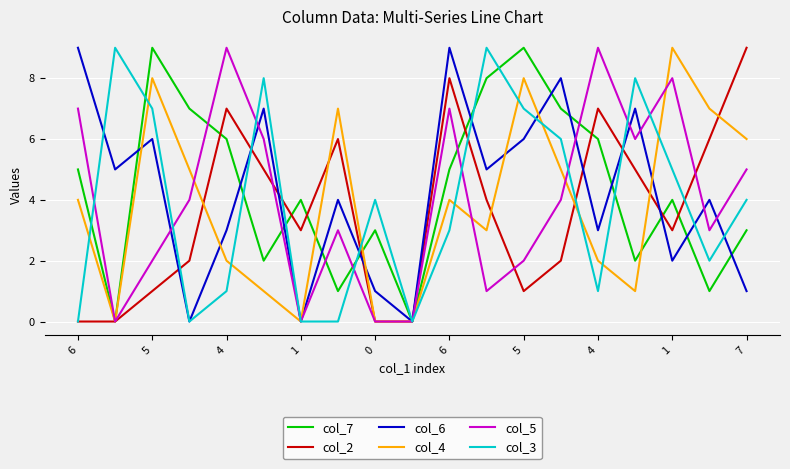

What is the greatest value displayed?

9